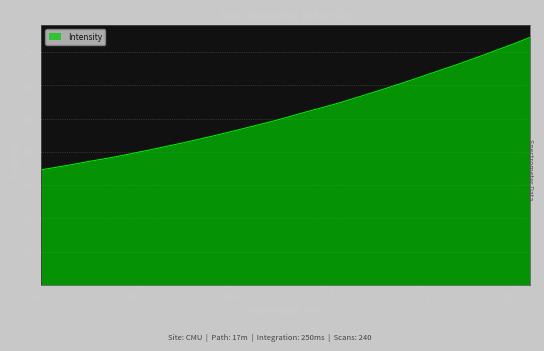

True or false: the data has more than 2 interior local peaks.

False